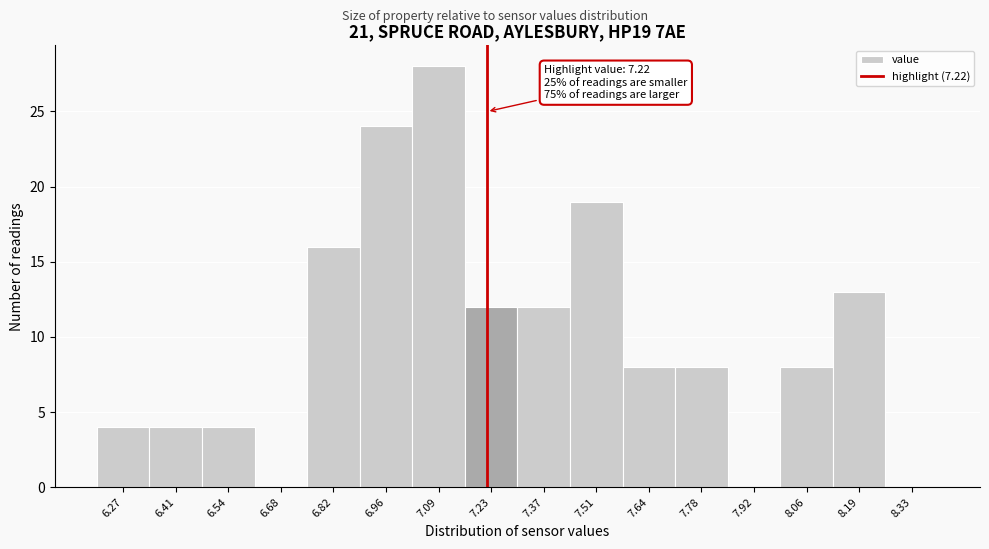

Over which range of the x-axis is the bar tallest?

7.02 to 7.16